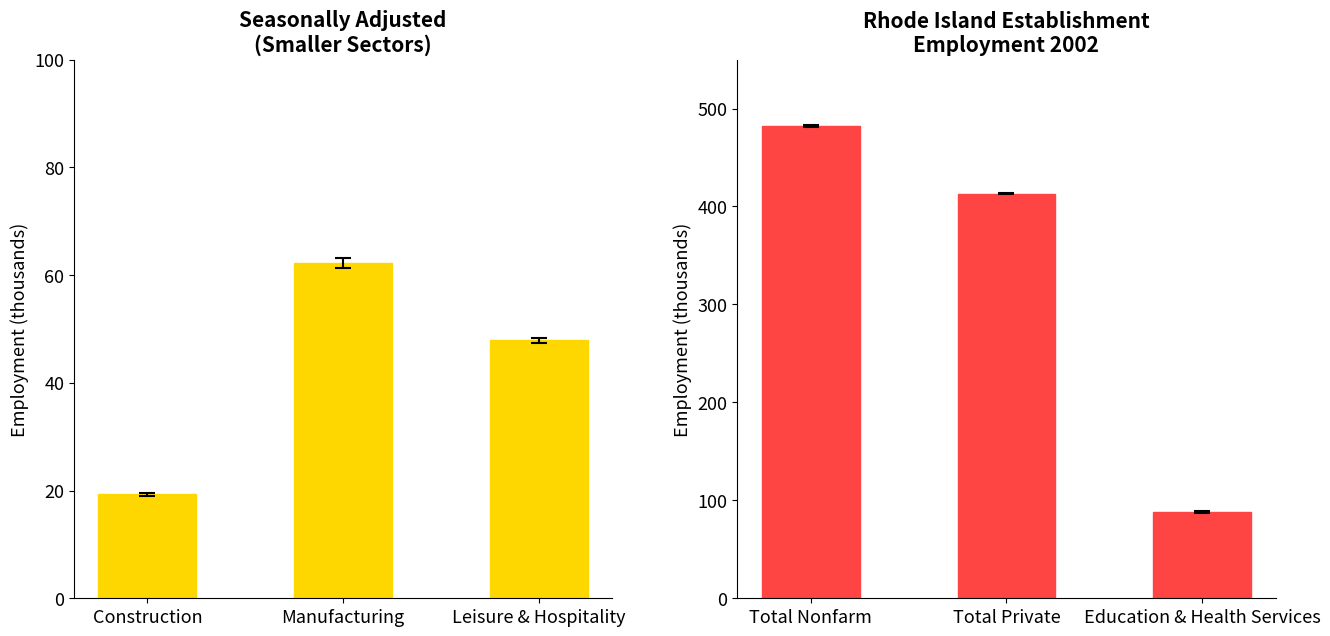

How many categories are shown in the chart?

6